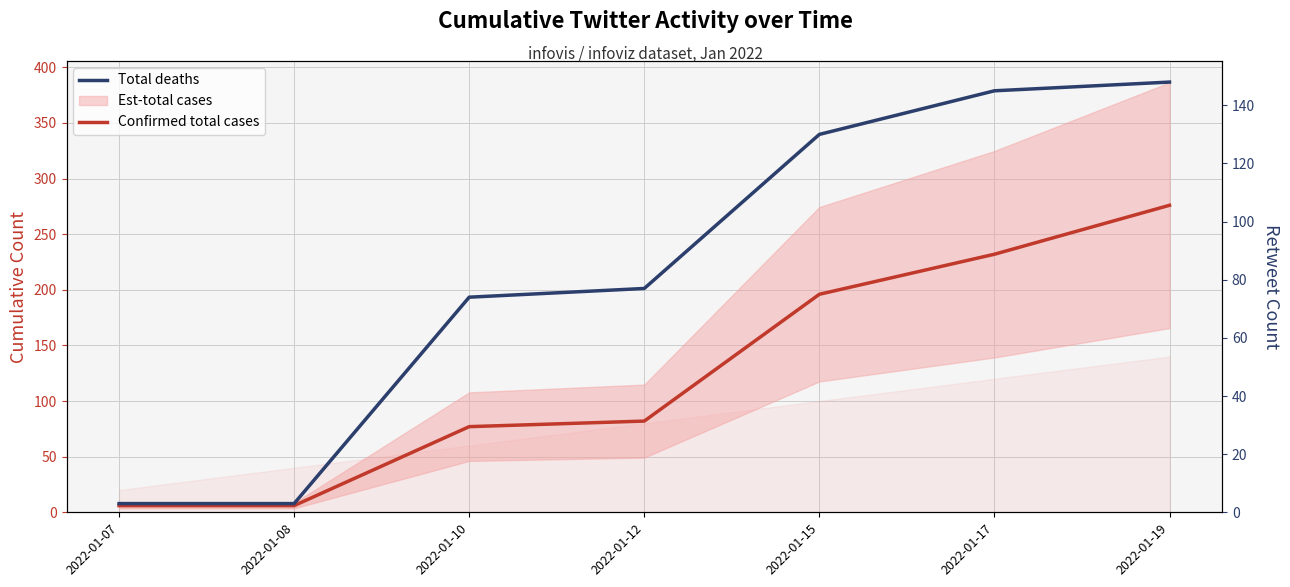

How many categories are shown in the chart?

7